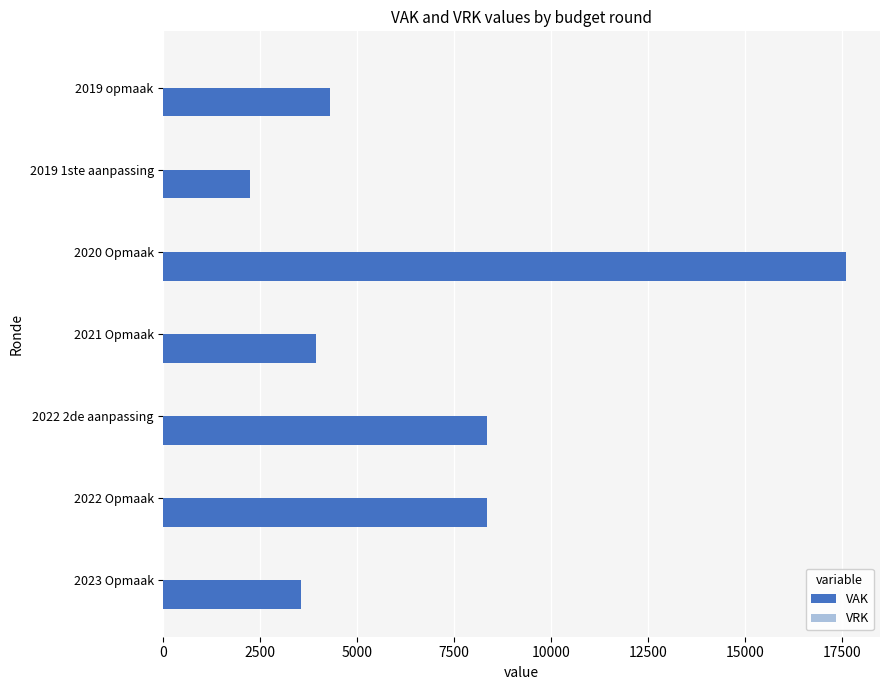

What is the smallest value displayed?

2245